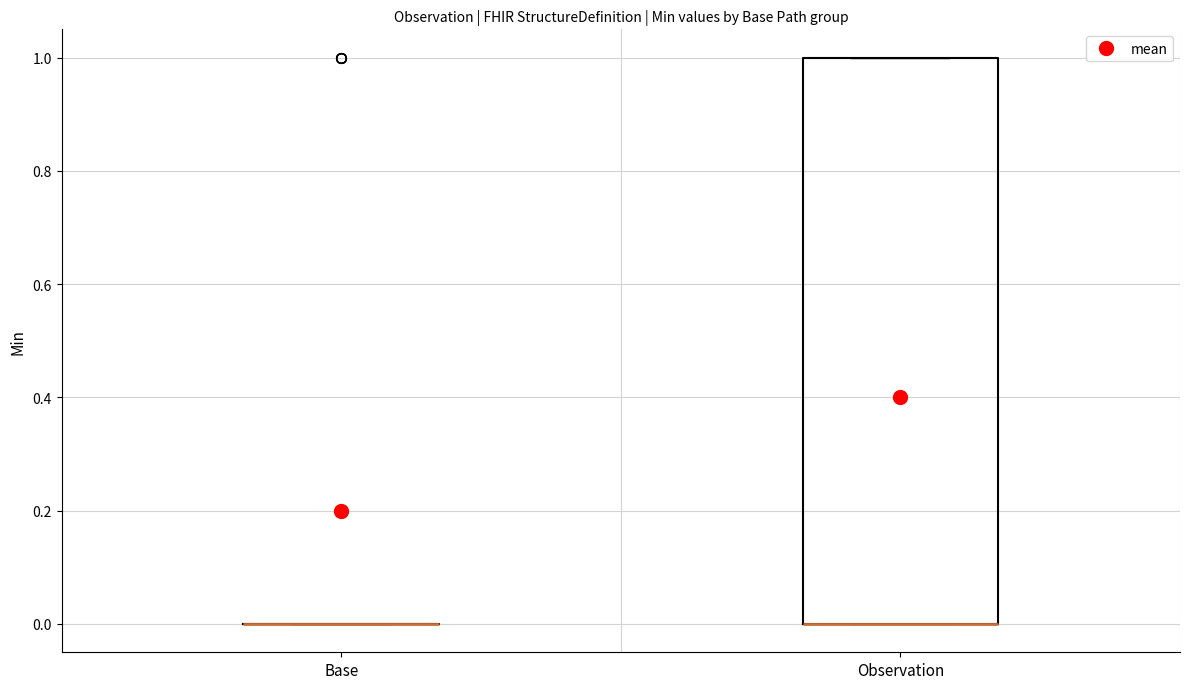

Comparing the boxes themselves (not the whiskers), which one is the tallest?

Observation